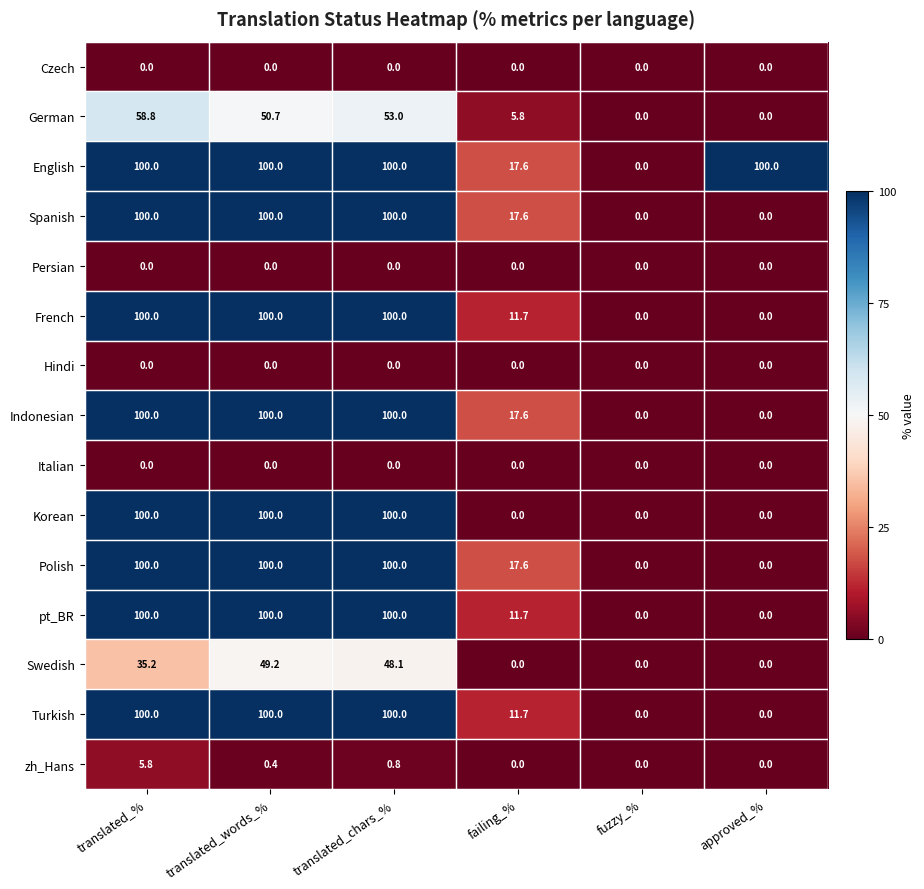

How many Spanish values are between 0 and 100?

6